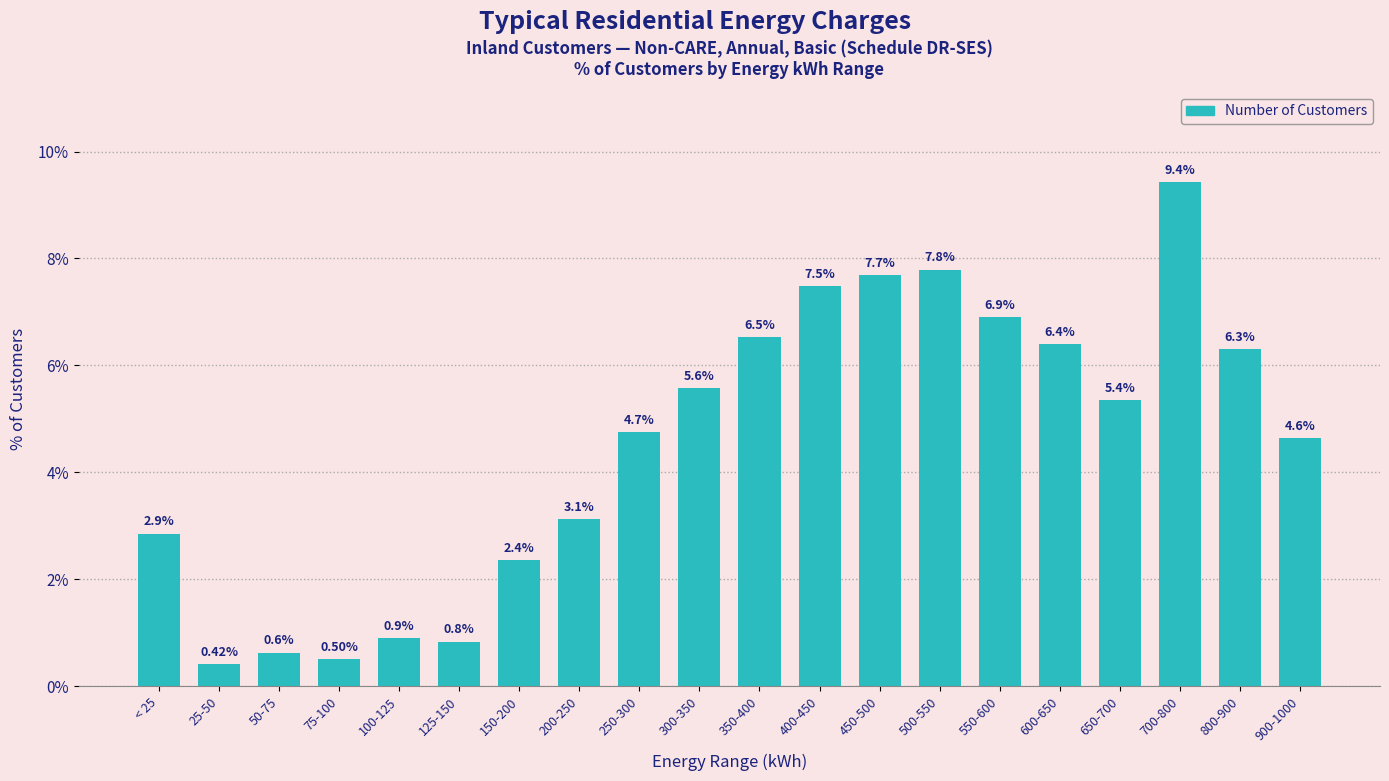

True or false: the data shows 0.9 at 100-125.

True